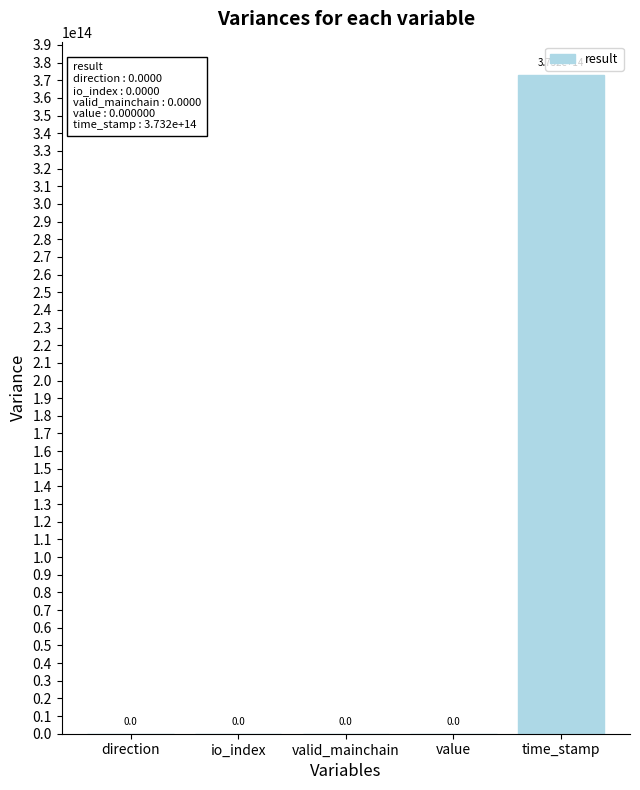

Which category has the highest value across all series?

time_stamp